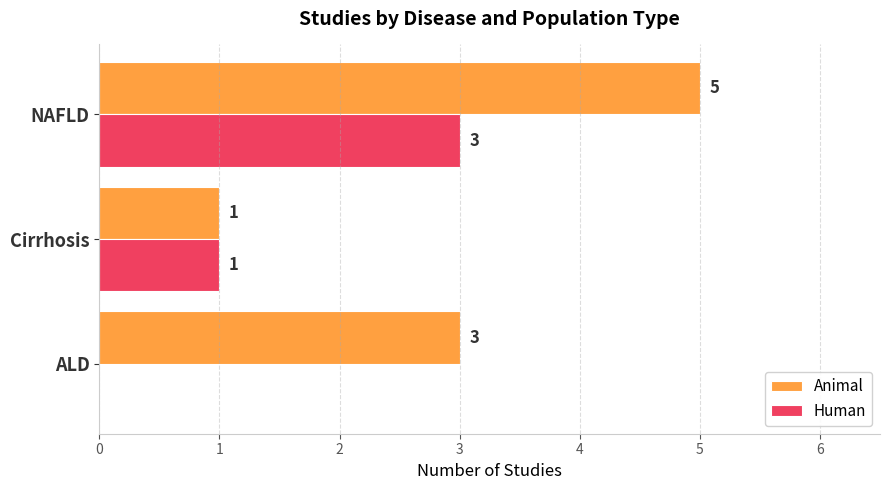

True or false: Human has a value of 2 at NAFLD.

False